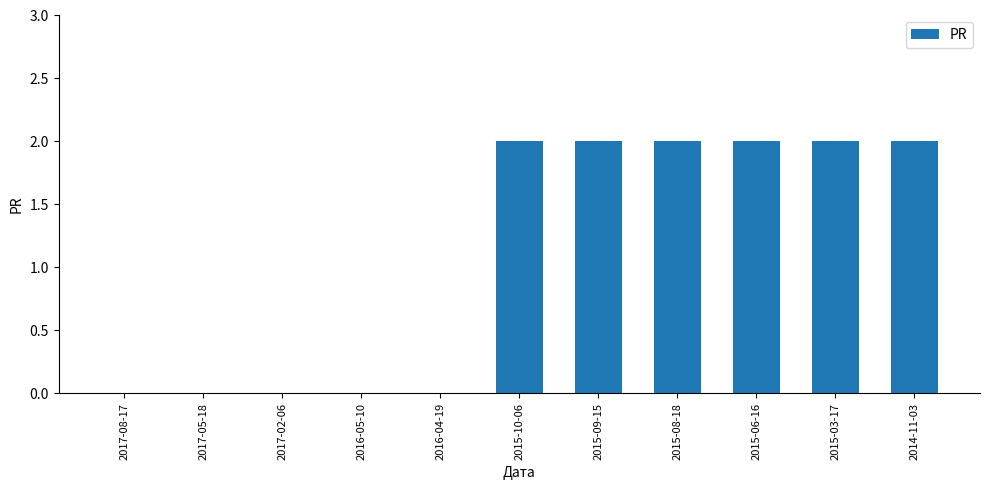

What is the sum of all values?

12